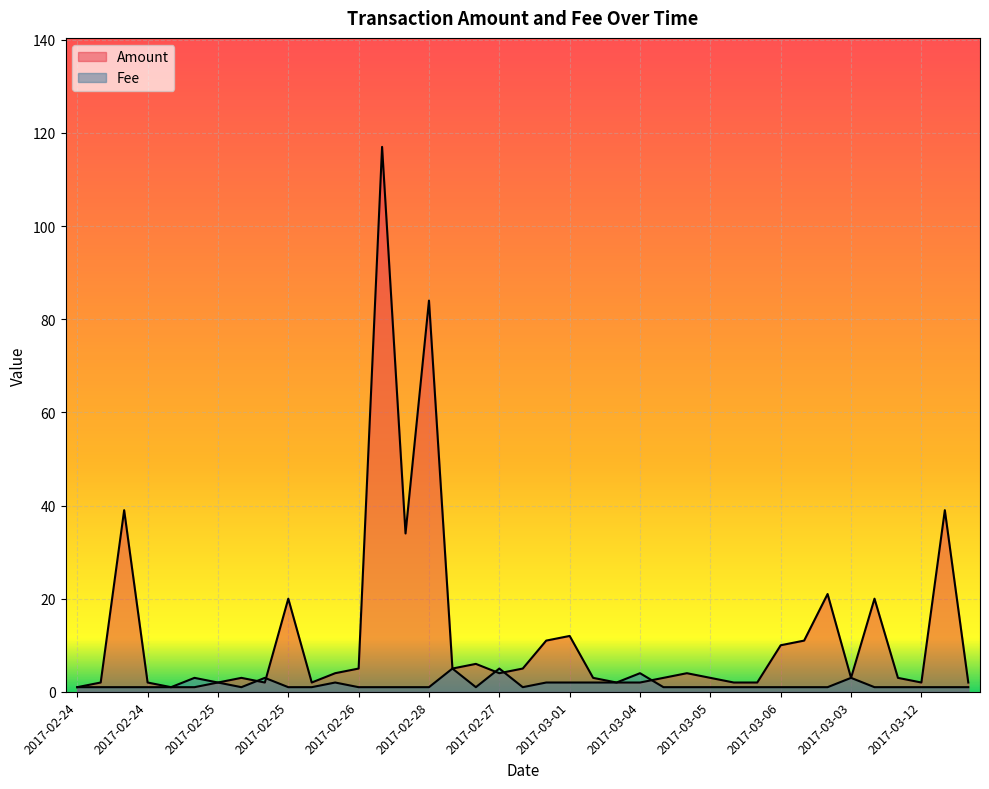

True or false: Fee has more than 0 interior local peaks.

True